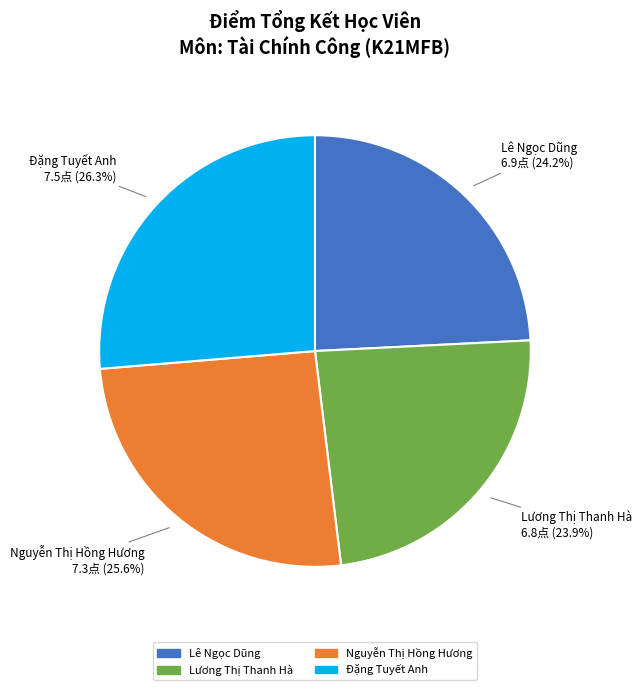

What is the largest slice in the pie chart?

Đặng Tuyết Anh